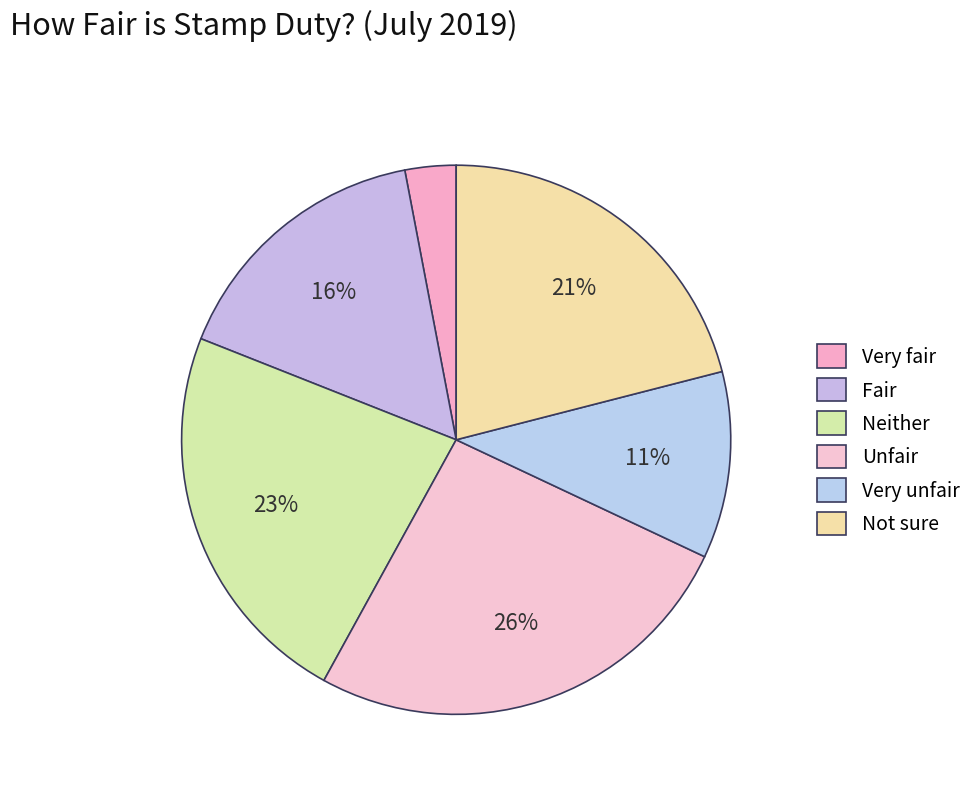

Which category has the biggest portion of the pie?

Unfair